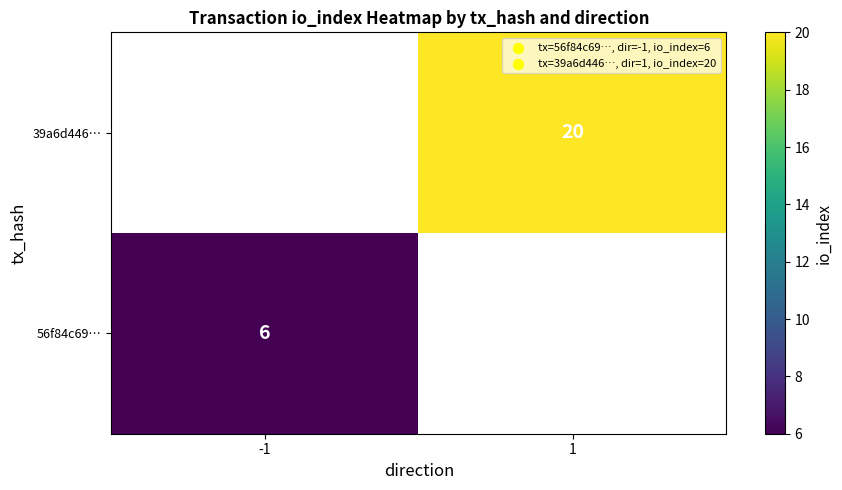

The 39a6d446… series shows 20 at 1. True or false?

True